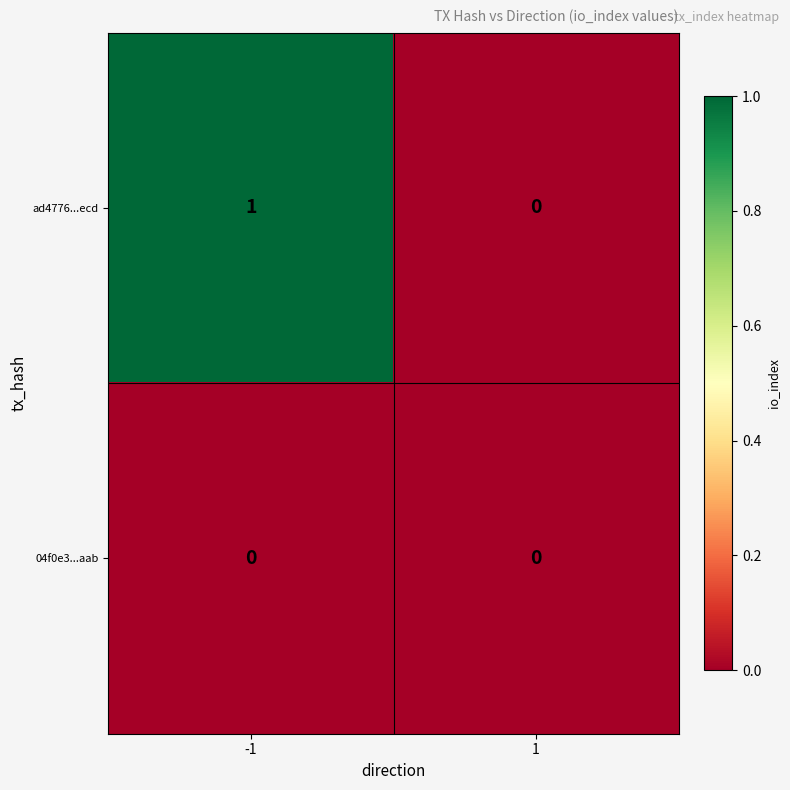

Is it true that 04f0e3...aab equals 0 at -1?

True